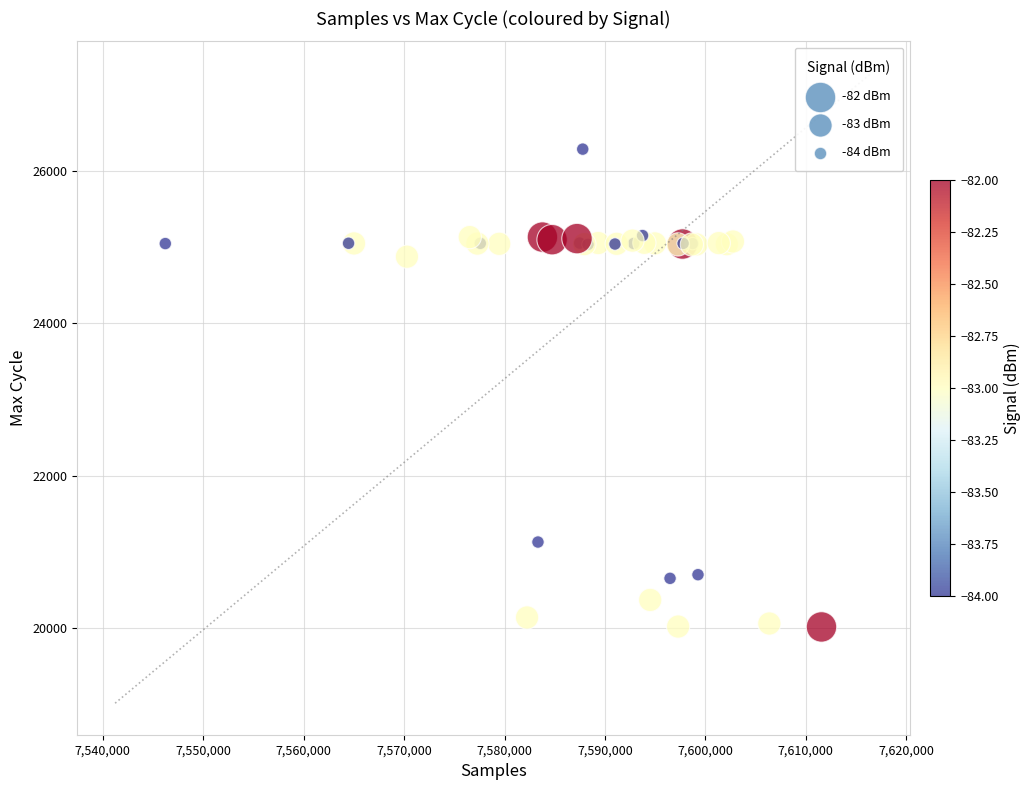

What Y value in the scatter plot is closest to 23150?

24872